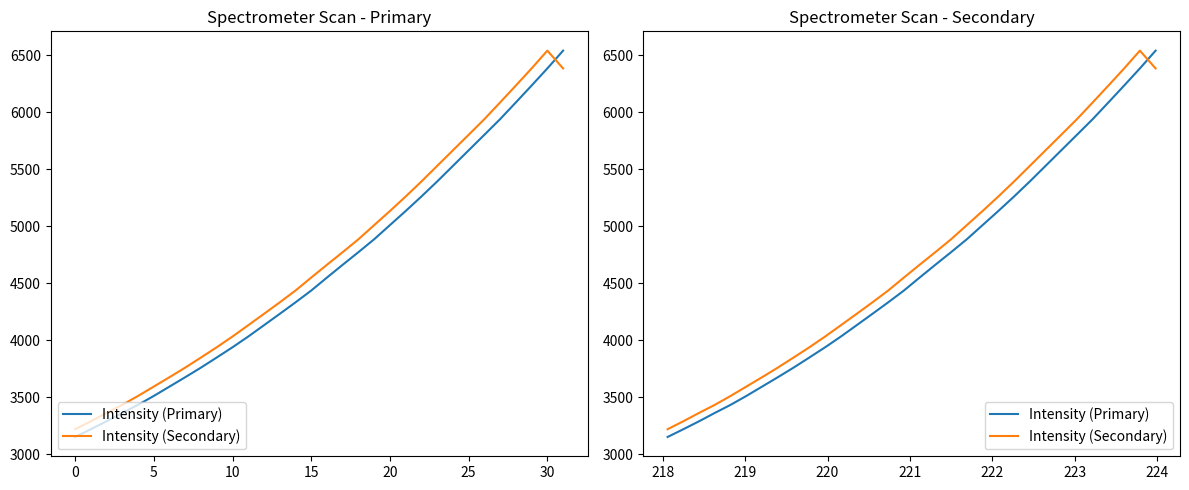

Reading left to right, what are all the values shown in this chart?

Intensity (Primary): 3153.0	3221.1	3290.9	3364.2	3435.0	3513.0	3595.1	3677.4	3761.7	3850.1	3939.7	4033.9	4133.1	4232.7	4333.4	4437.1	4551.0	4663.2	4773.9	4887.0	5010.9	5134.6	5261.8	5393.5	5530.0	5666.7	5803.2	5940.3	6086.9	6234.8	6384.9	6540.8
Intensity (Secondary): 3221.1	3290.9	3364.2	3435.0	3513.0	3595.1	3677.4	3761.7	3850.1	3939.7	4033.9	4133.1	4232.7	4333.4	4437.1	4551.0	4663.2	4773.9	4887.0	5010.9	5134.6	5261.8	5393.5	5530.0	5666.7	5803.2	5940.3	6086.9	6234.8	6384.9	6540.8	6384.9